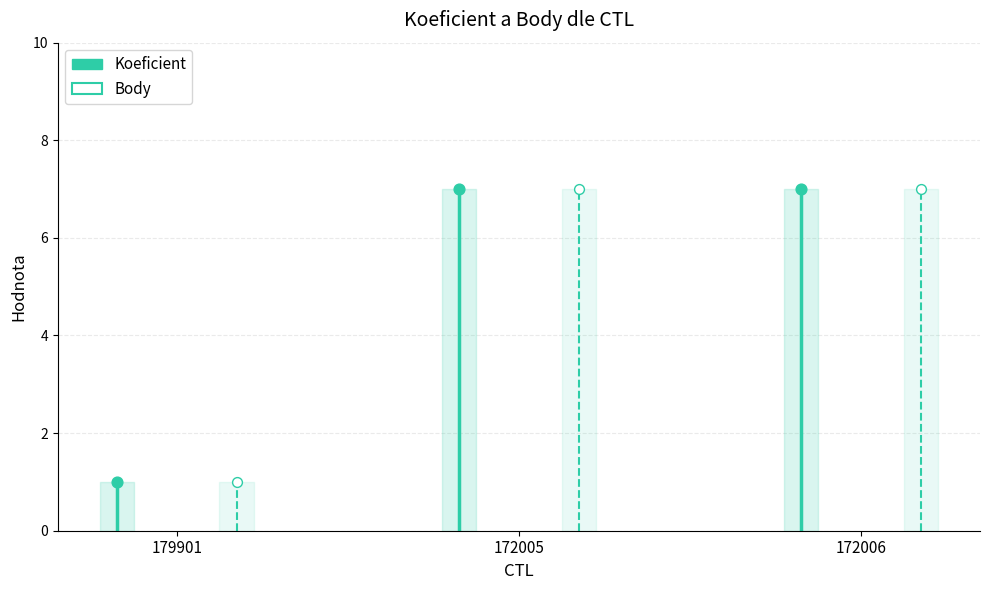

Which series reaches the maximum Y coordinate?

Koeficient